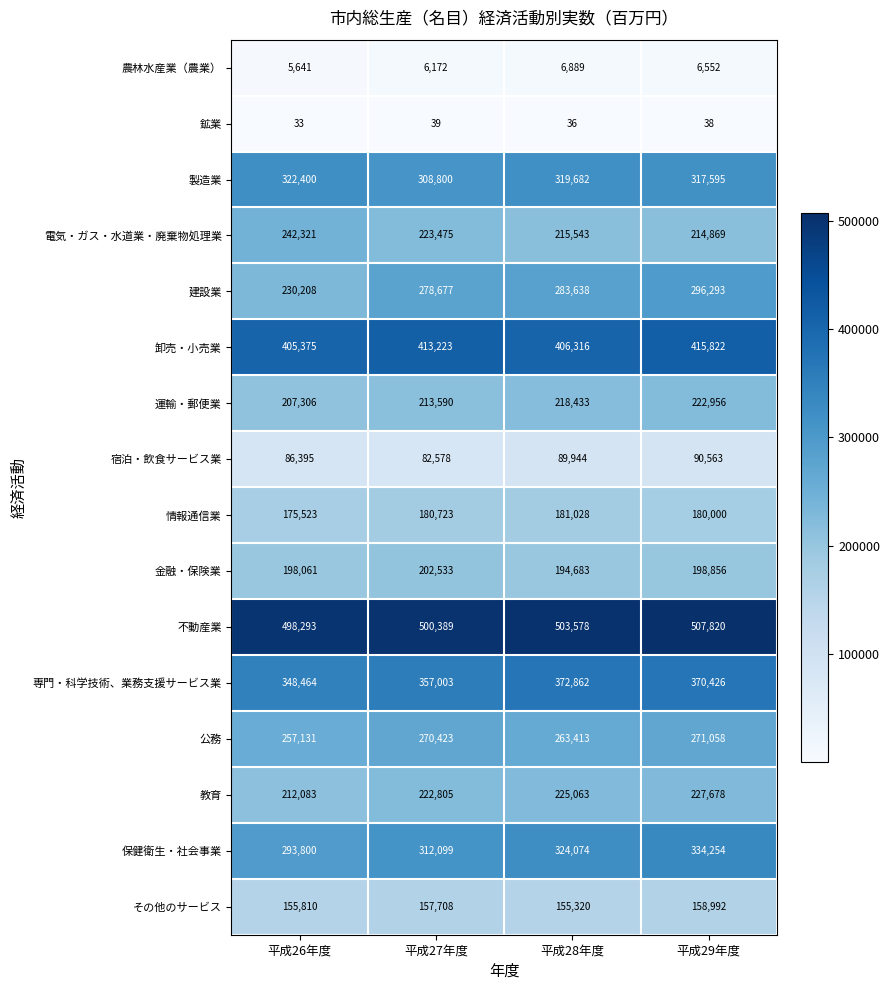

The 情報通信業 series shows 96592 at 平成27年度. True or false?

False